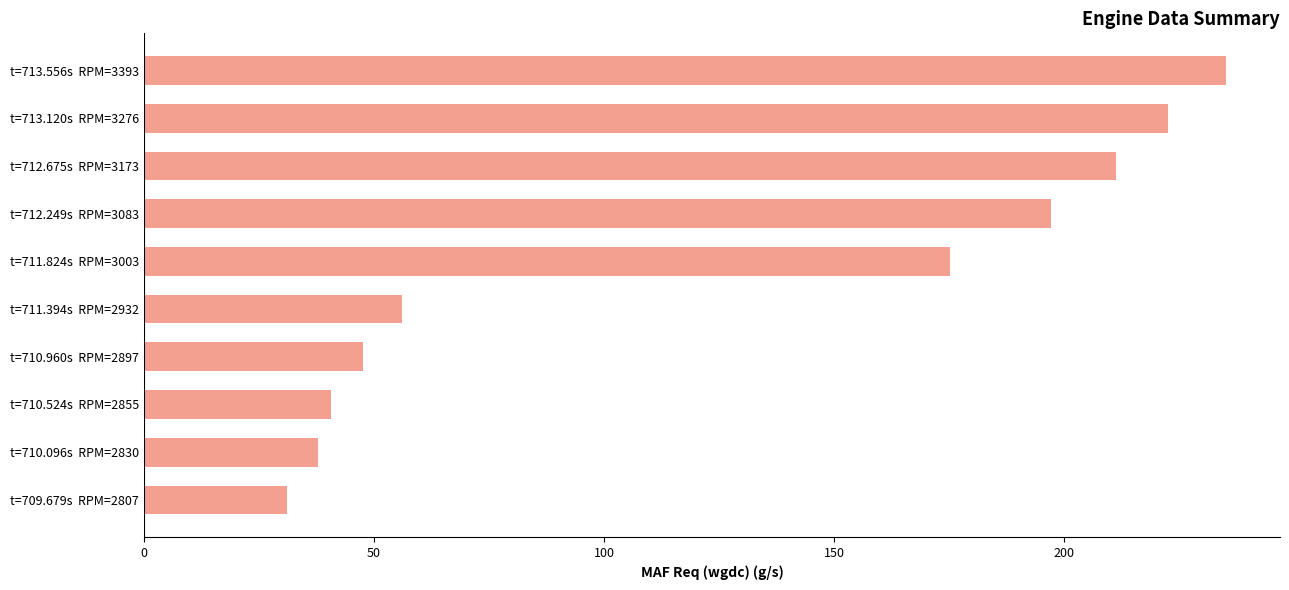

Is it true that the value at t=712.249s  RPM=3083 is 197.1?

True